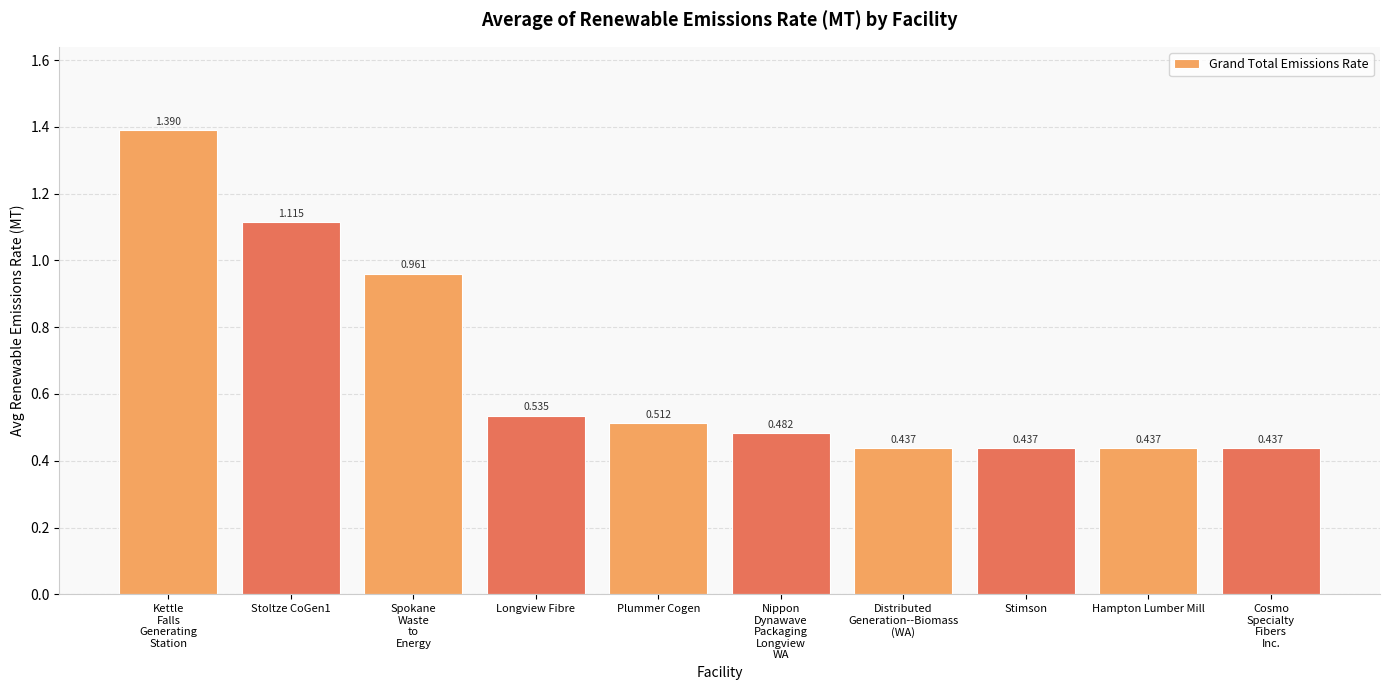

How many data points does each series have?

10